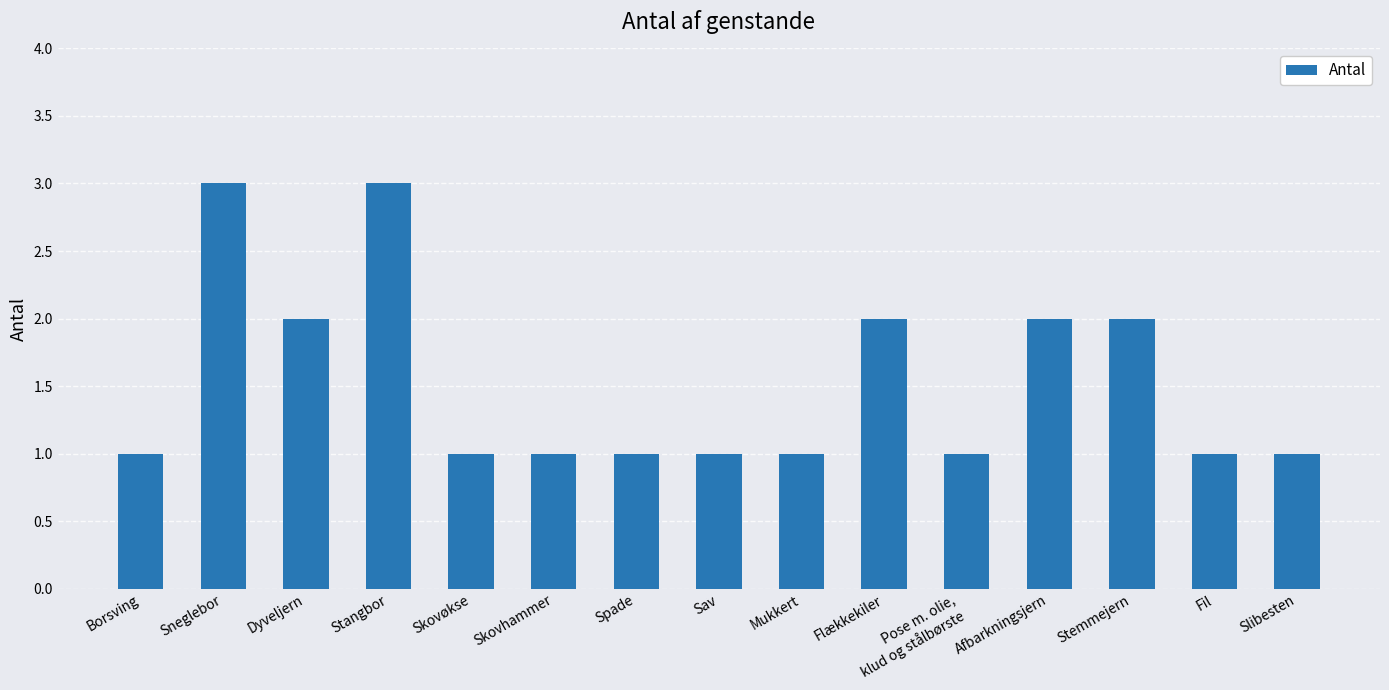

What is the label of the 10th bar from the right?

Skovhammer